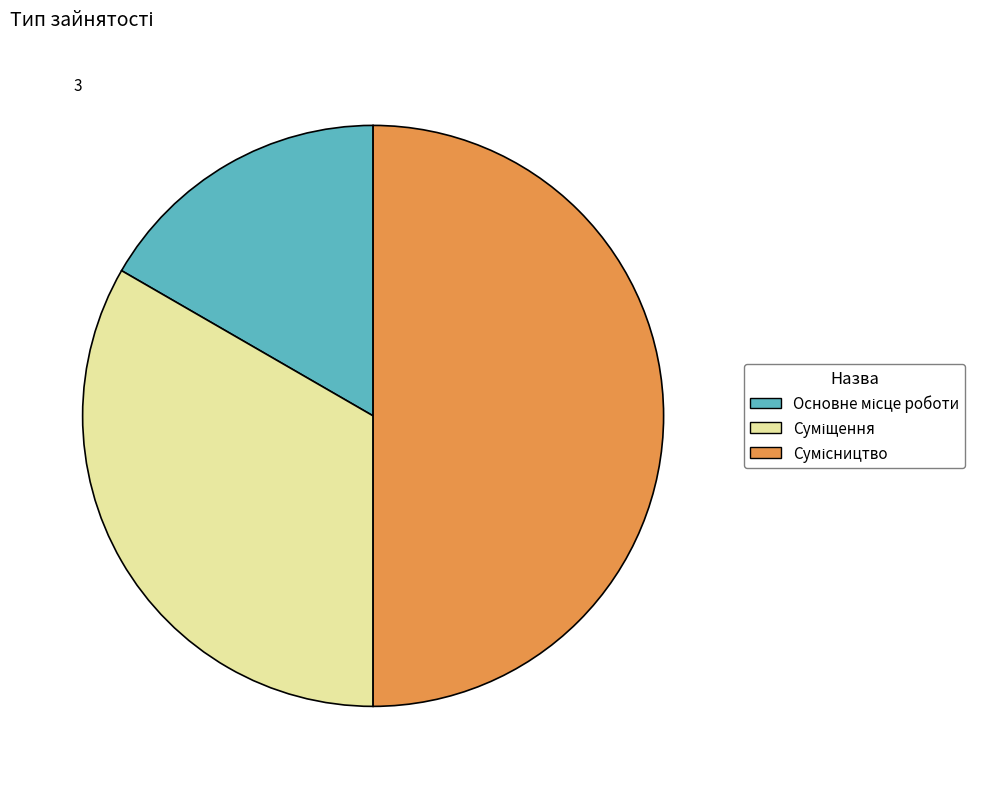

How many segments does this pie chart have?

3